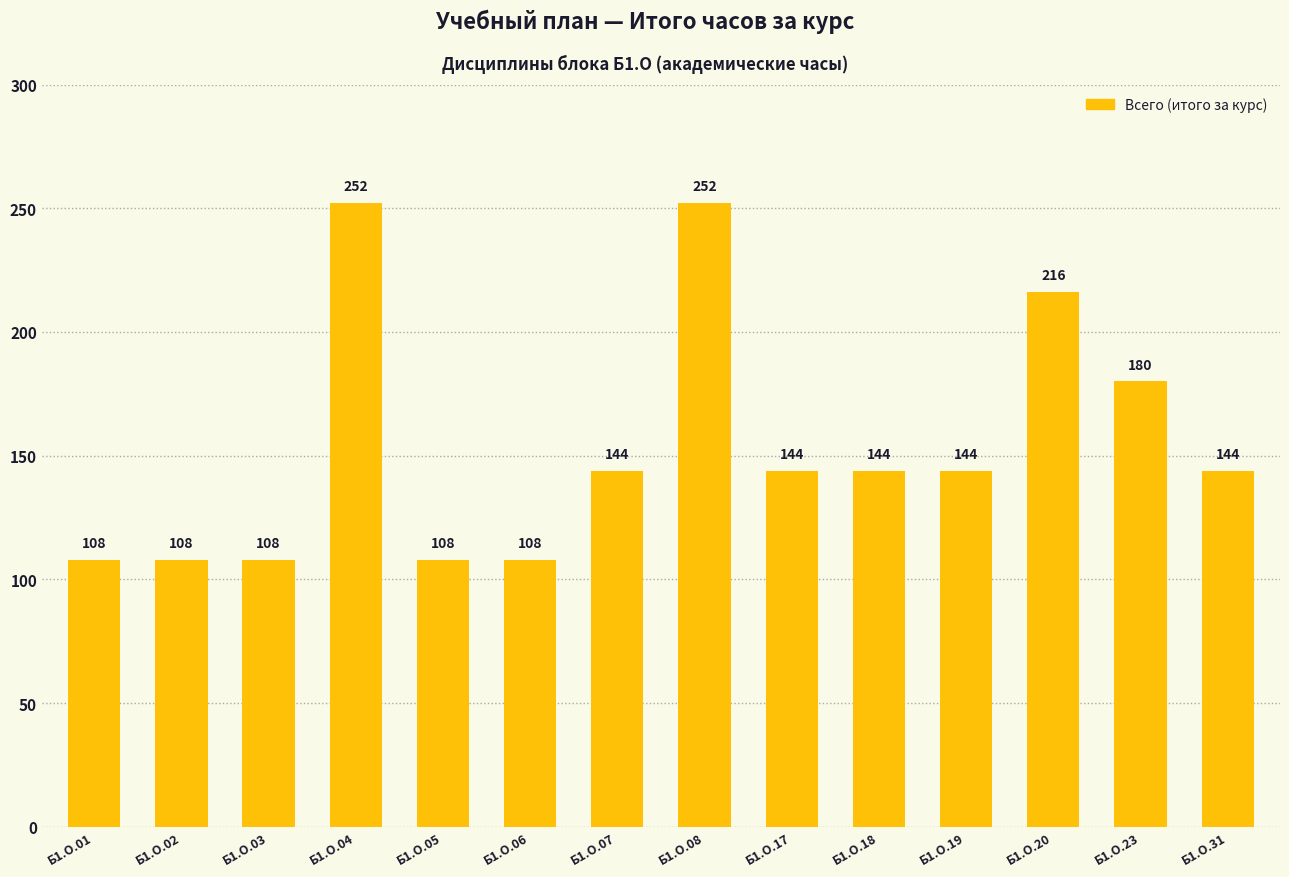

What is the value of the 14th bar from the left?

144